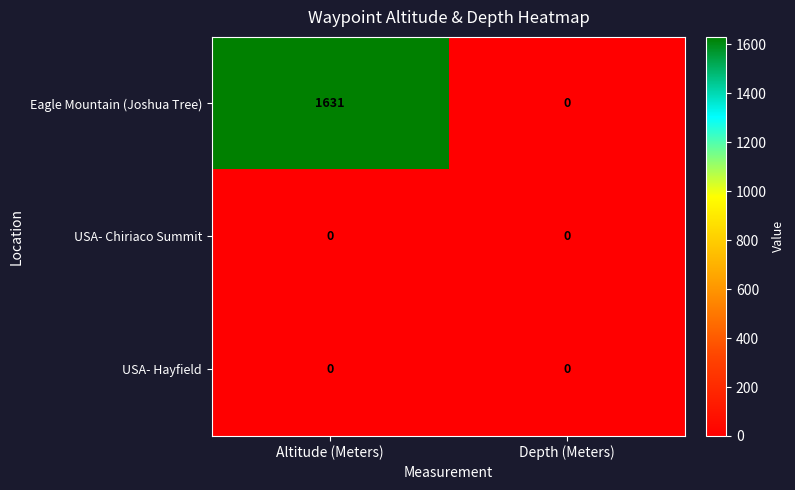

The USA- Hayfield series shows 0 at Altitude (Meters). True or false?

True